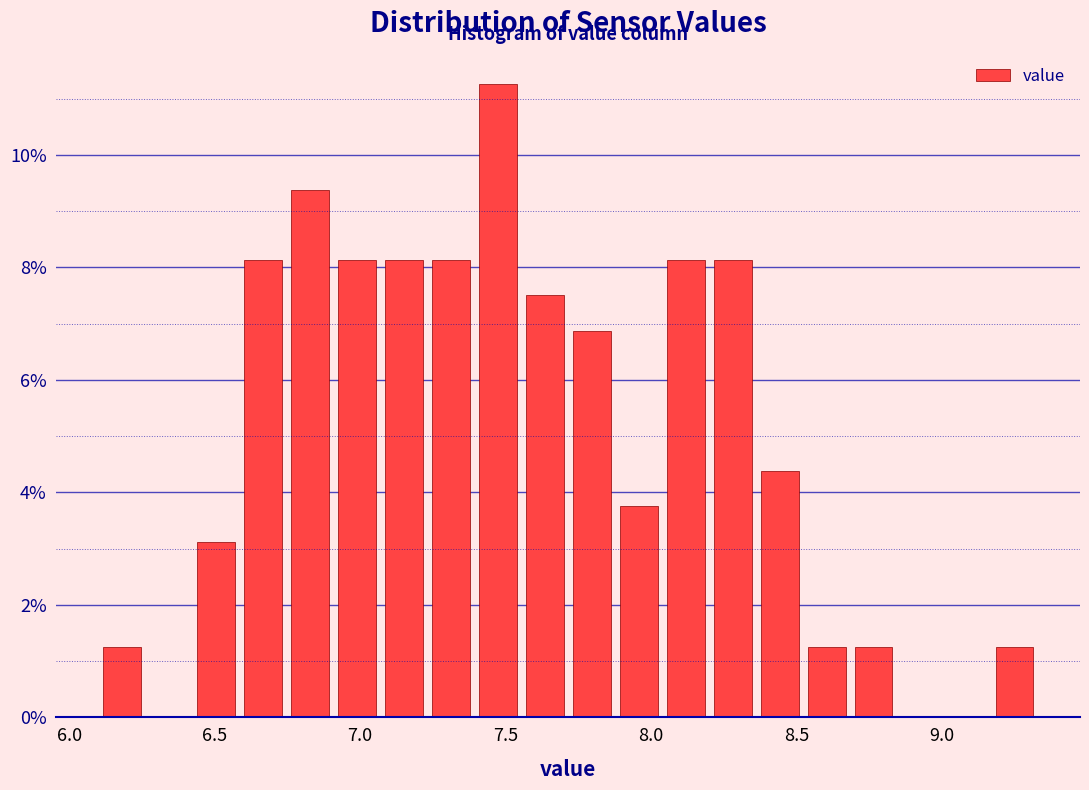

Read against the x-axis, roughly where is the centre of the tallest bar?

7.45